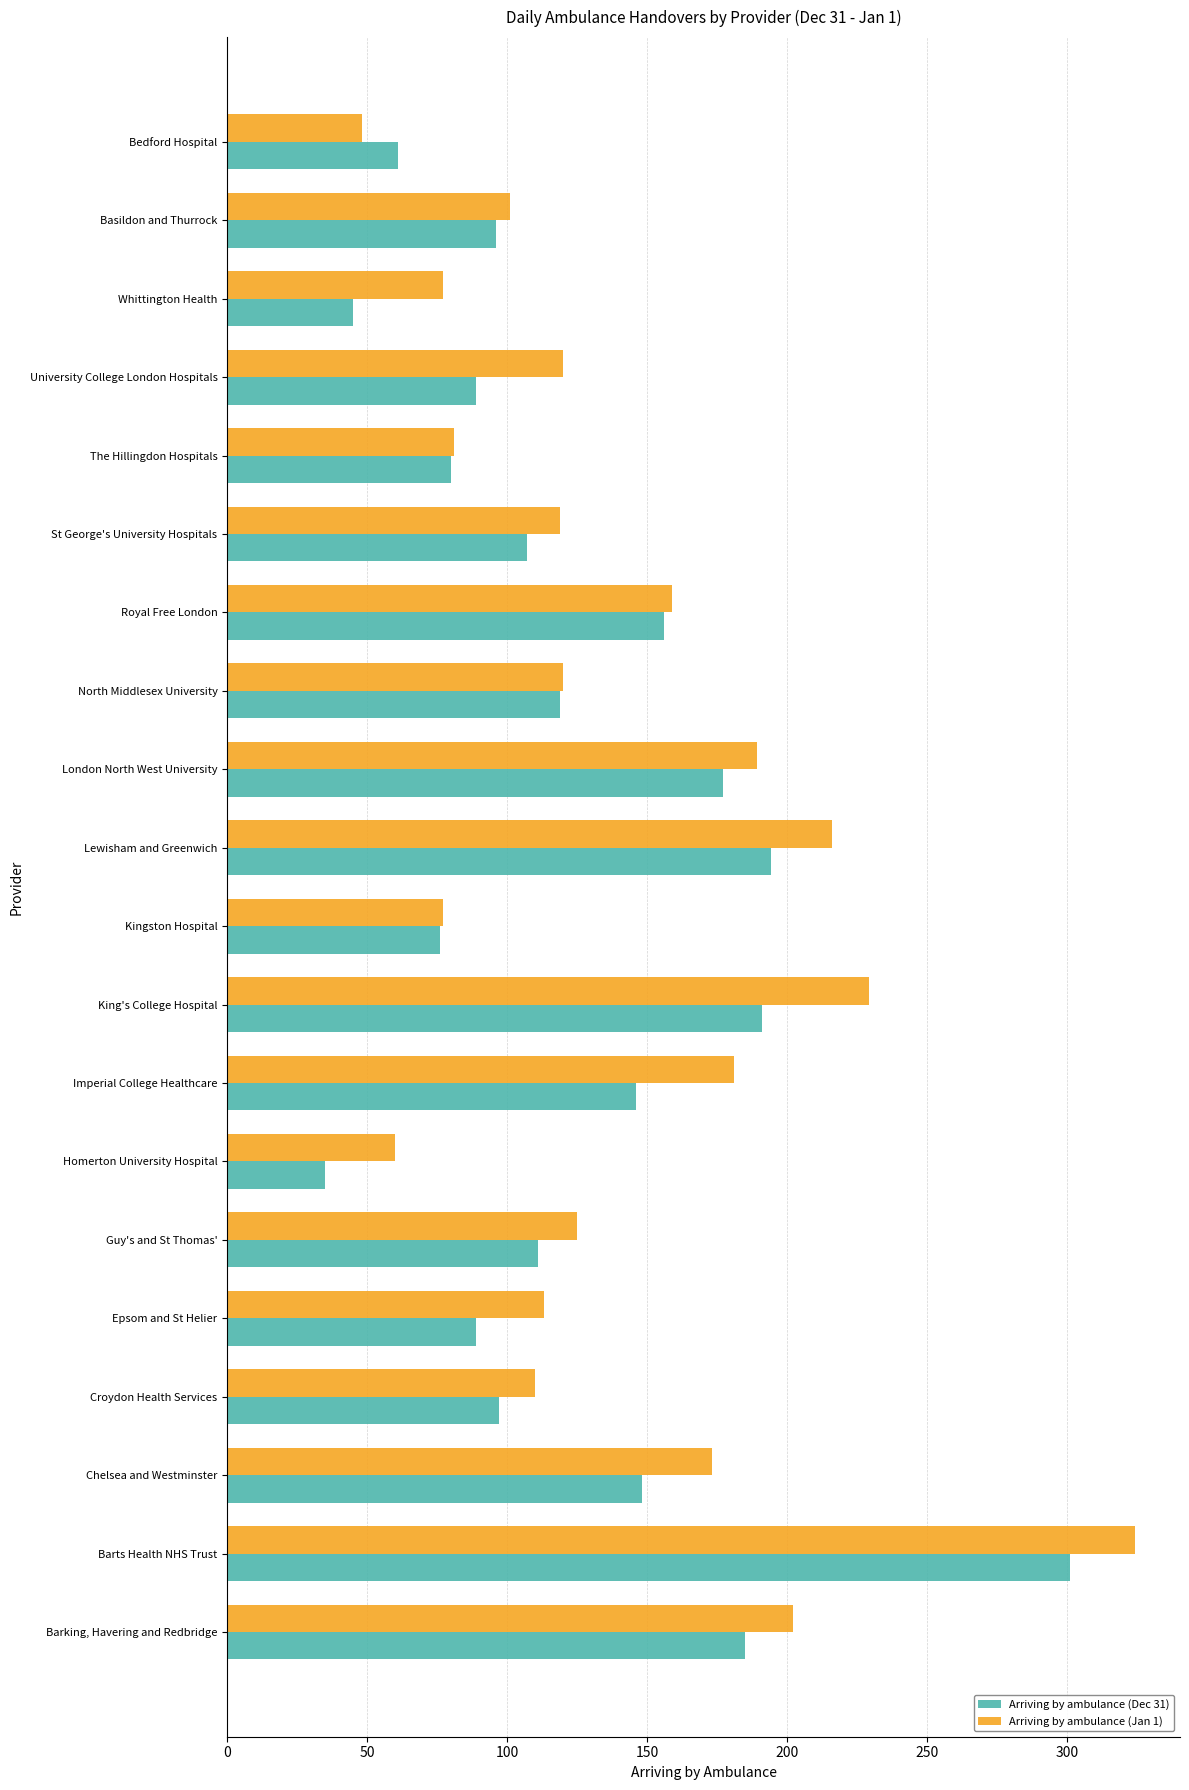

What is the difference between the maximum and minimum values in the Arriving by ambulance (Jan 1) series?

276